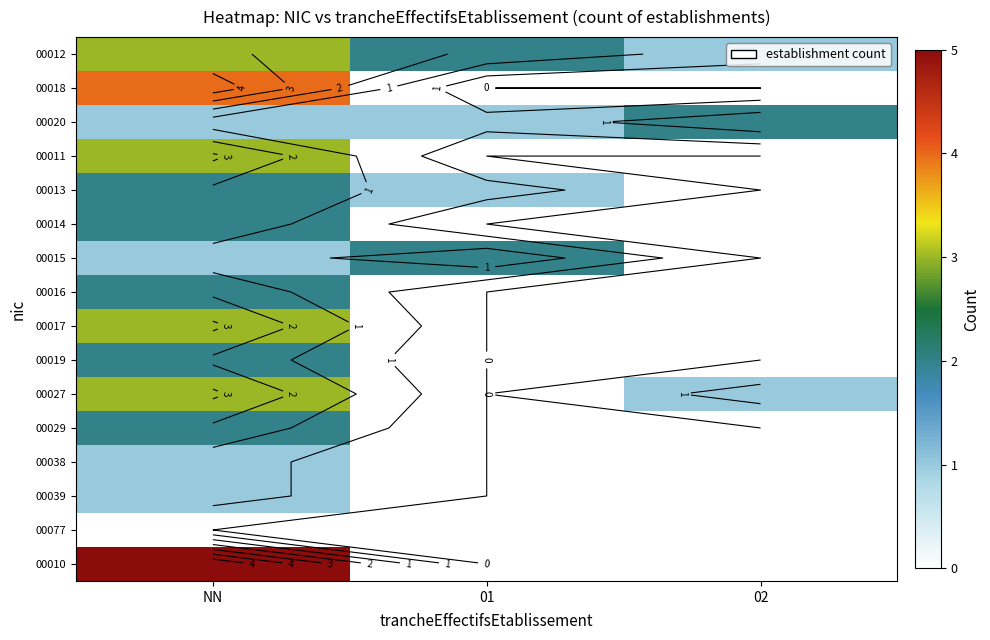

What is the maximum value shown in the chart?

5